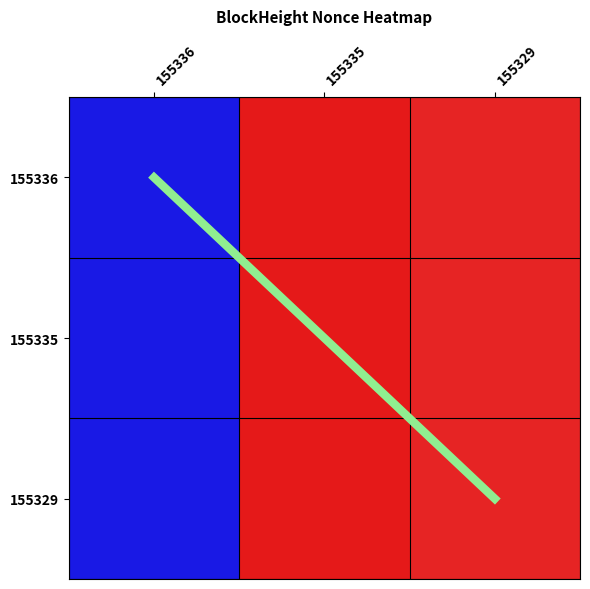

What is the difference between the 155336 values at 155336 and 155329?

40